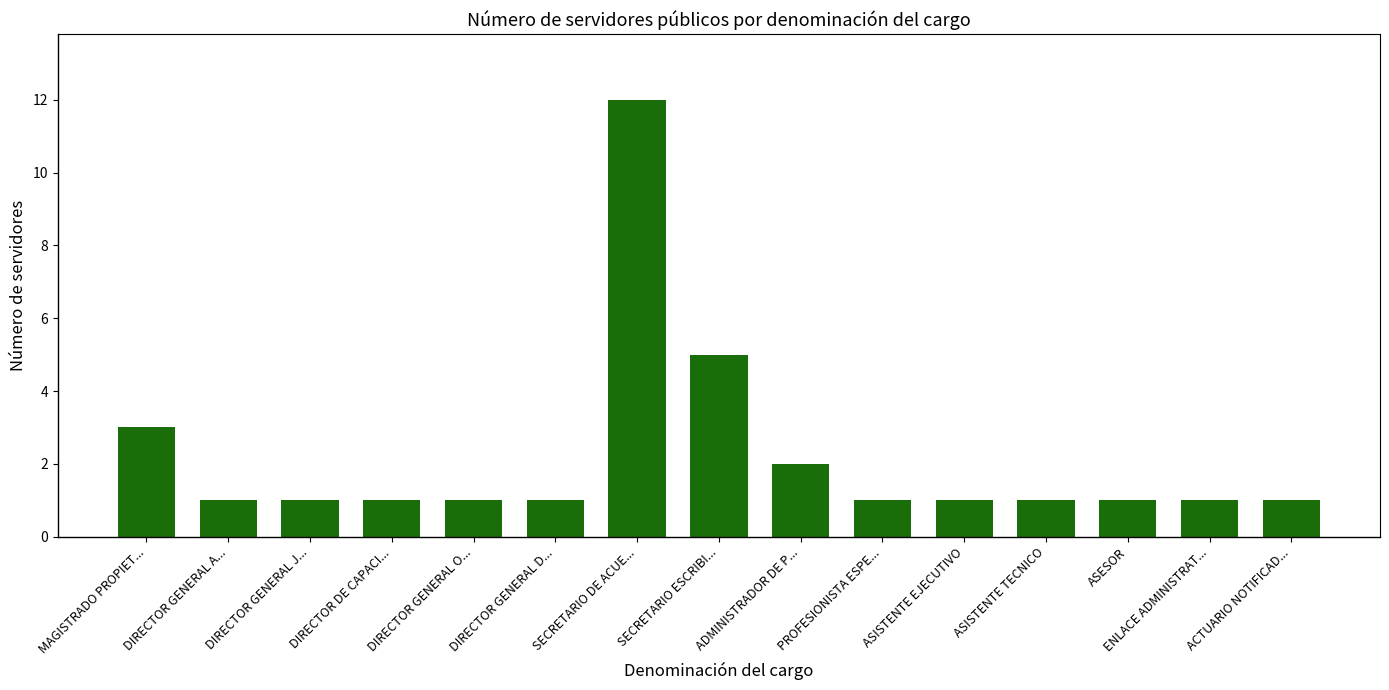

What is the label of the 4th bar from the left?

DIRECTOR DE CAPACI...